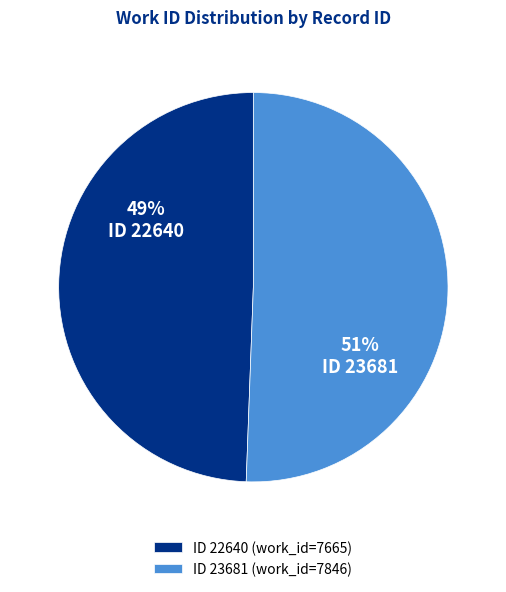

Approximately how many times larger is the value at ID 23681 (work_id=7846) compared to ID 22640 (work_id=7665)?

1.0